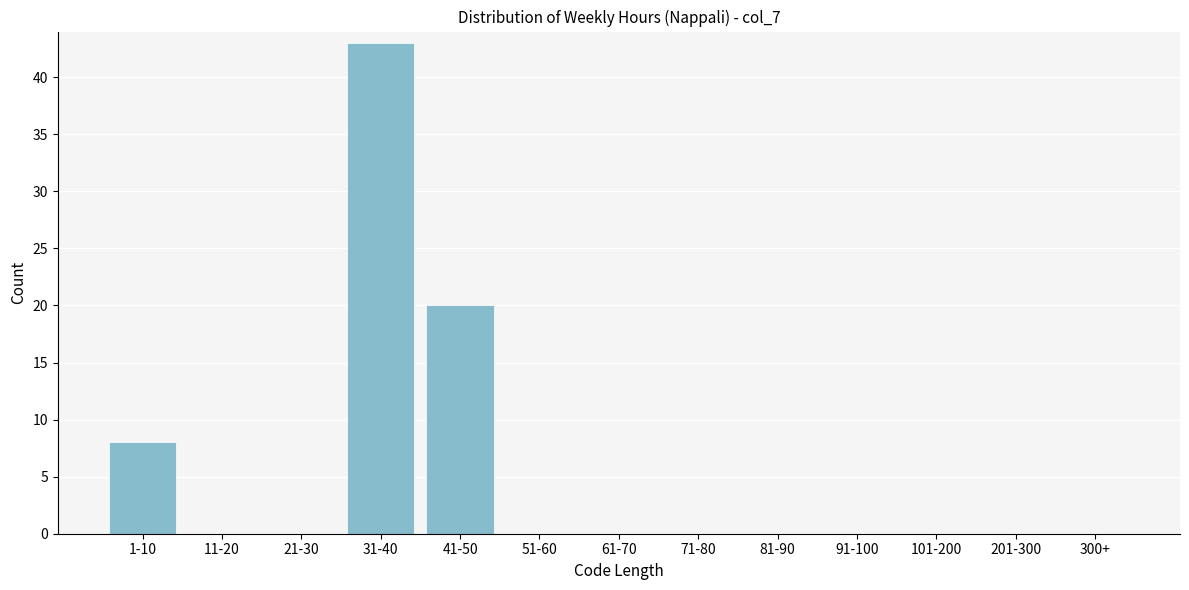

Reading right to left, extract all data points from this chart.

300+=0	201-300=0	101-200=0	91-100=0	81-90=0	71-80=0	61-70=0	51-60=0	41-50=20	31-40=43	21-30=0	11-20=0	1-10=8